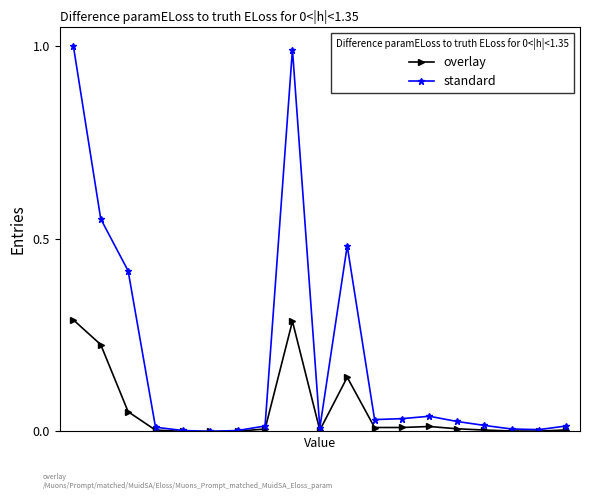

Which series has the largest total across all categories?

standard